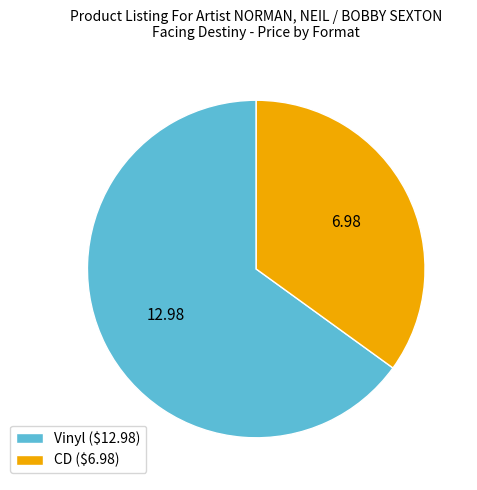

Count the number of slices in the pie.

2